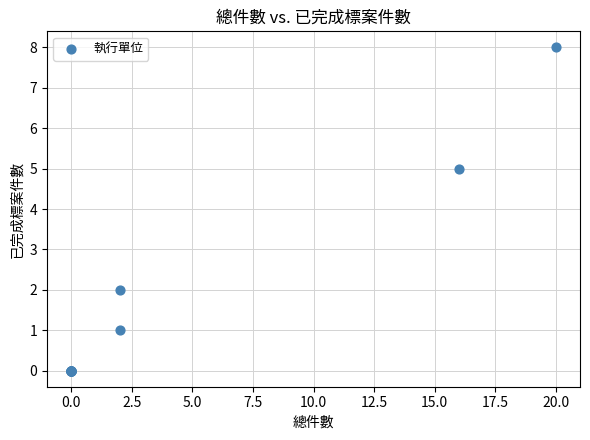

What Y value in the scatter plot is closest to 4?

5